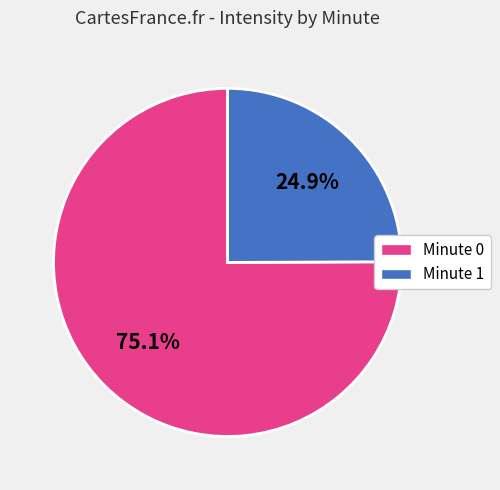

Is there a majority slice in this chart?

Yes